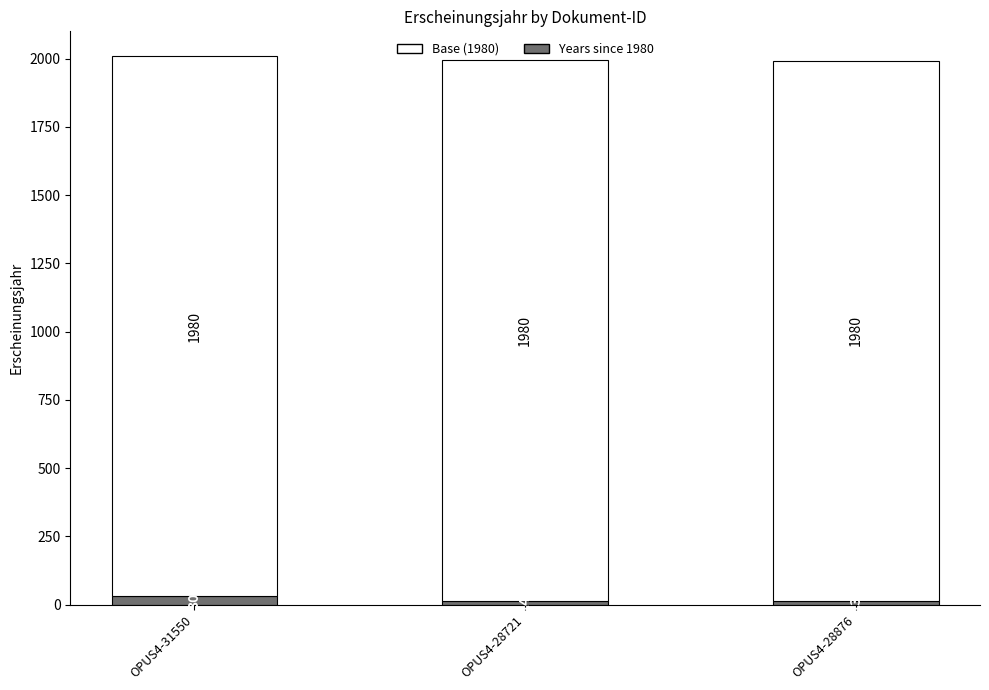

What is the average value of the Years since 1980 series?

19